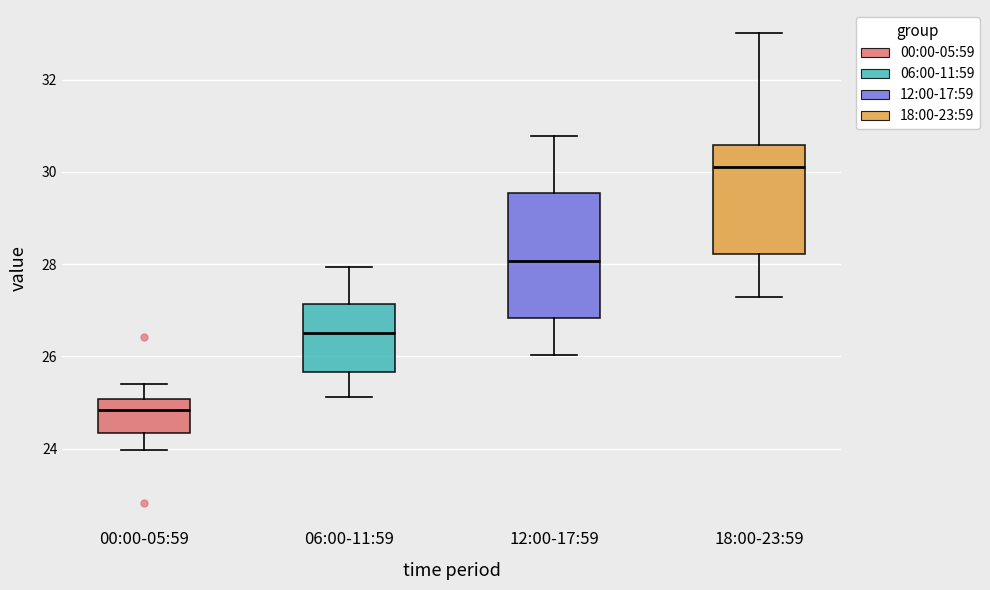

Comparing the boxes themselves (not the whiskers), which one is the tallest?

12:00-17:59